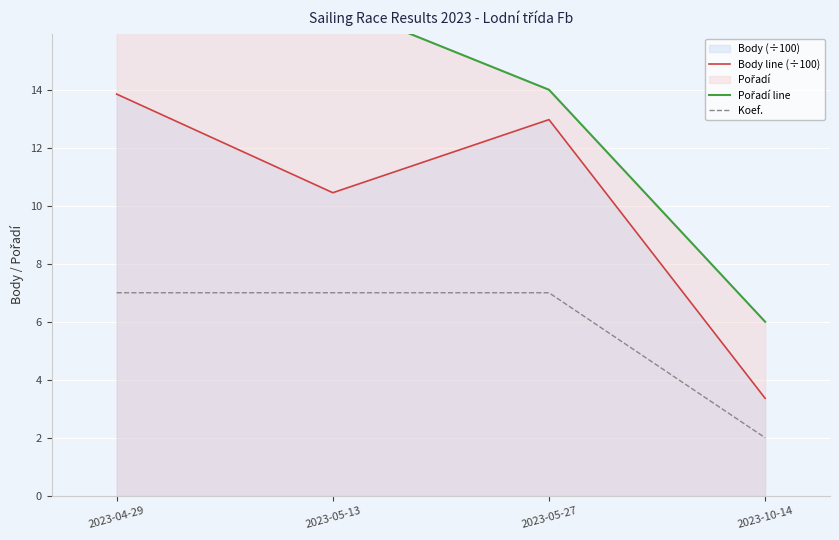

Which series has the largest total across all categories?

Pořadí line